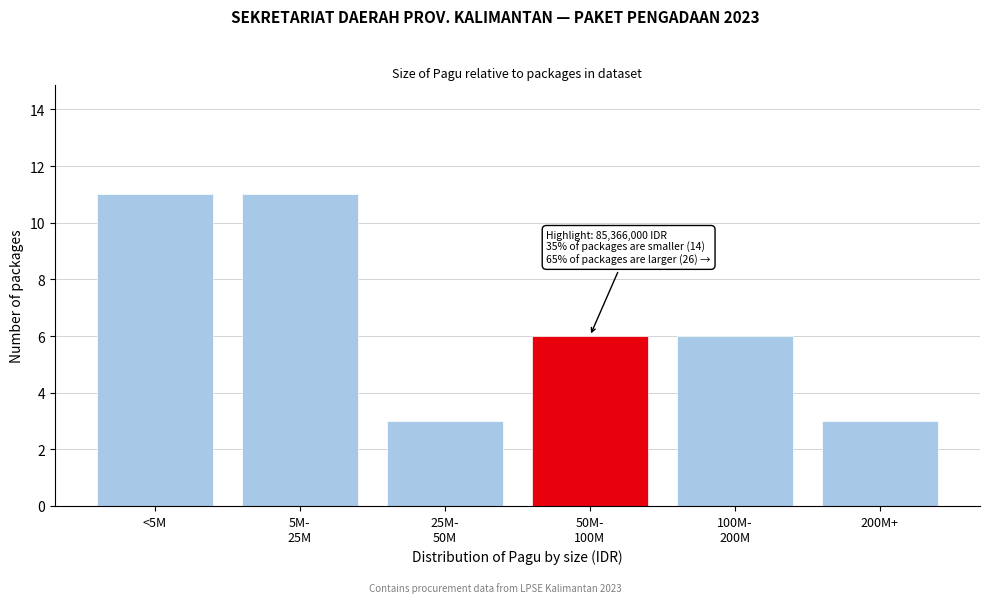

Reading left to right, list all the values displayed in this chart.

11	11	3	6	6	3